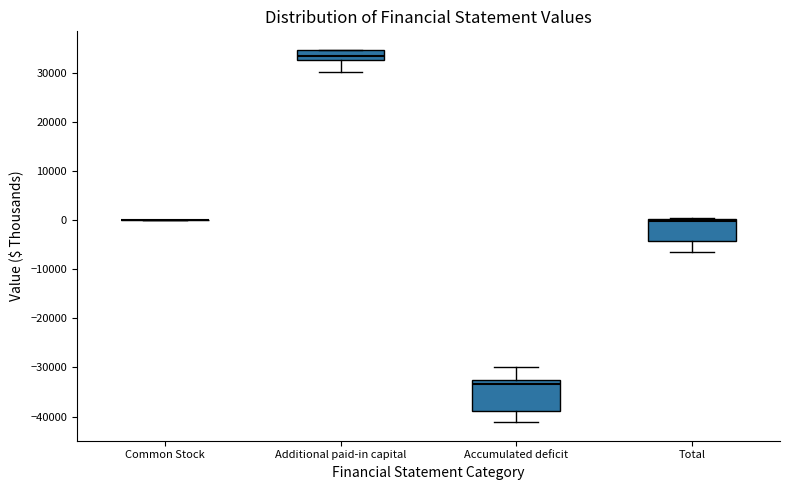

Reading left to right, transcribe this box plot: for each box, give where its median line is, the range the box spans, and where its two whiskers end, as read against the y-axis. The values are not printed on the chart, so give them approximately, as read against the axis.

Common Stock: box collapsed to a line at 0, whiskers 0 to 0
Additional paid-in capital: median 34000, box 33000 to 35000, whiskers 30000 to 35000
Accumulated deficit: median -33000 (just below the box's upper edge), box -39000 to -33000, whiskers -41000 to -30000
Total: median 0 (just below the box's upper edge), box -4000 to 0, whiskers -6000 to 1000